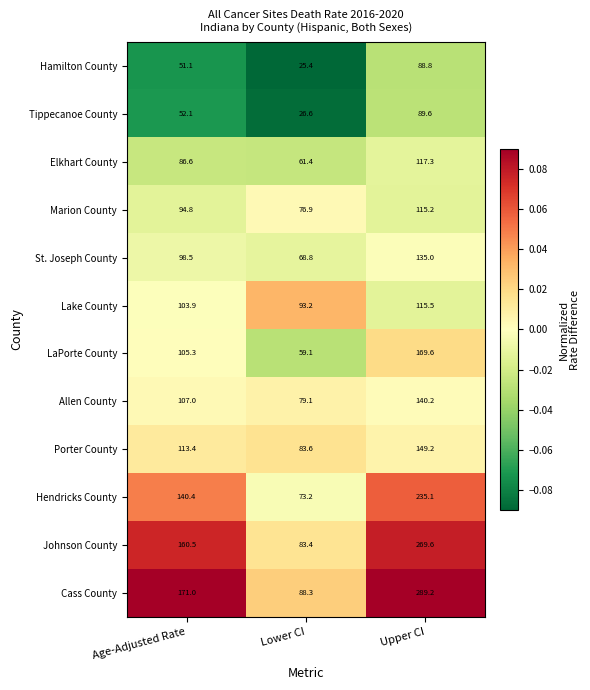

What is the greatest value displayed?

289.2